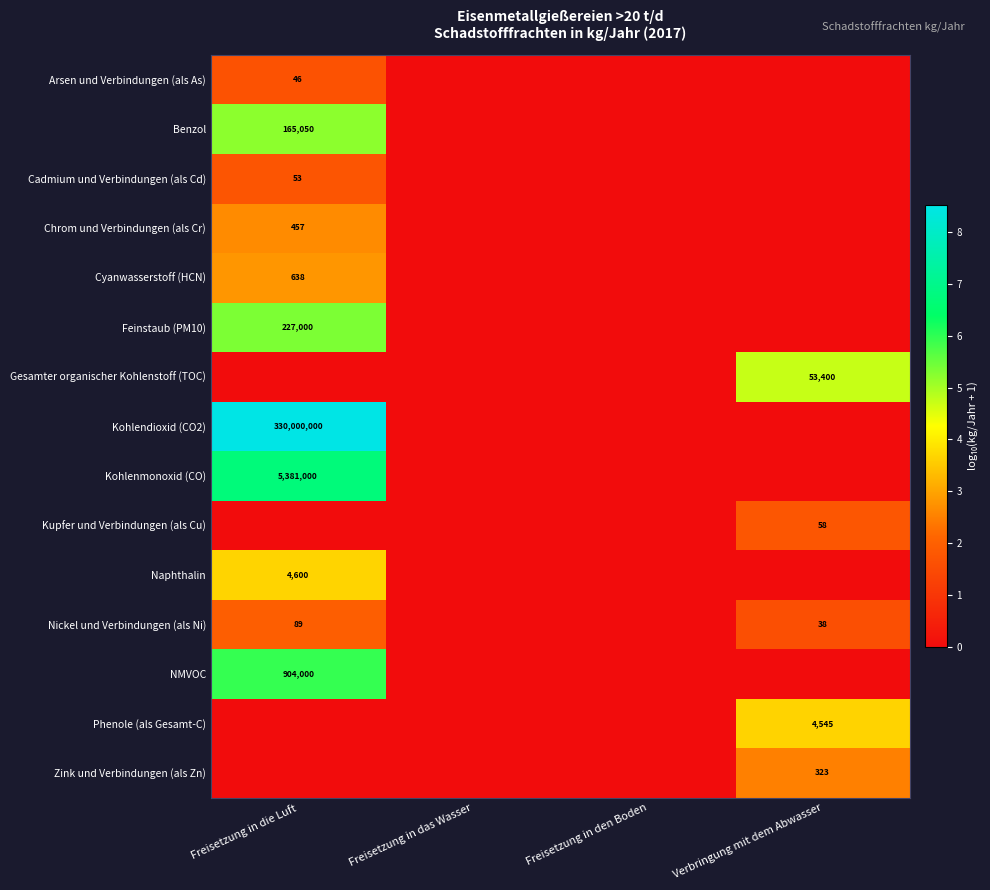

Is it true that Kohlenmonoxid (CO) equals 1286350 at Freisetzung in die Luft?

False